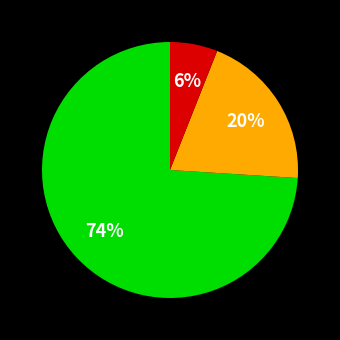

To the nearest percent, what is the difference between the largest and smallest slice percentages?

68%